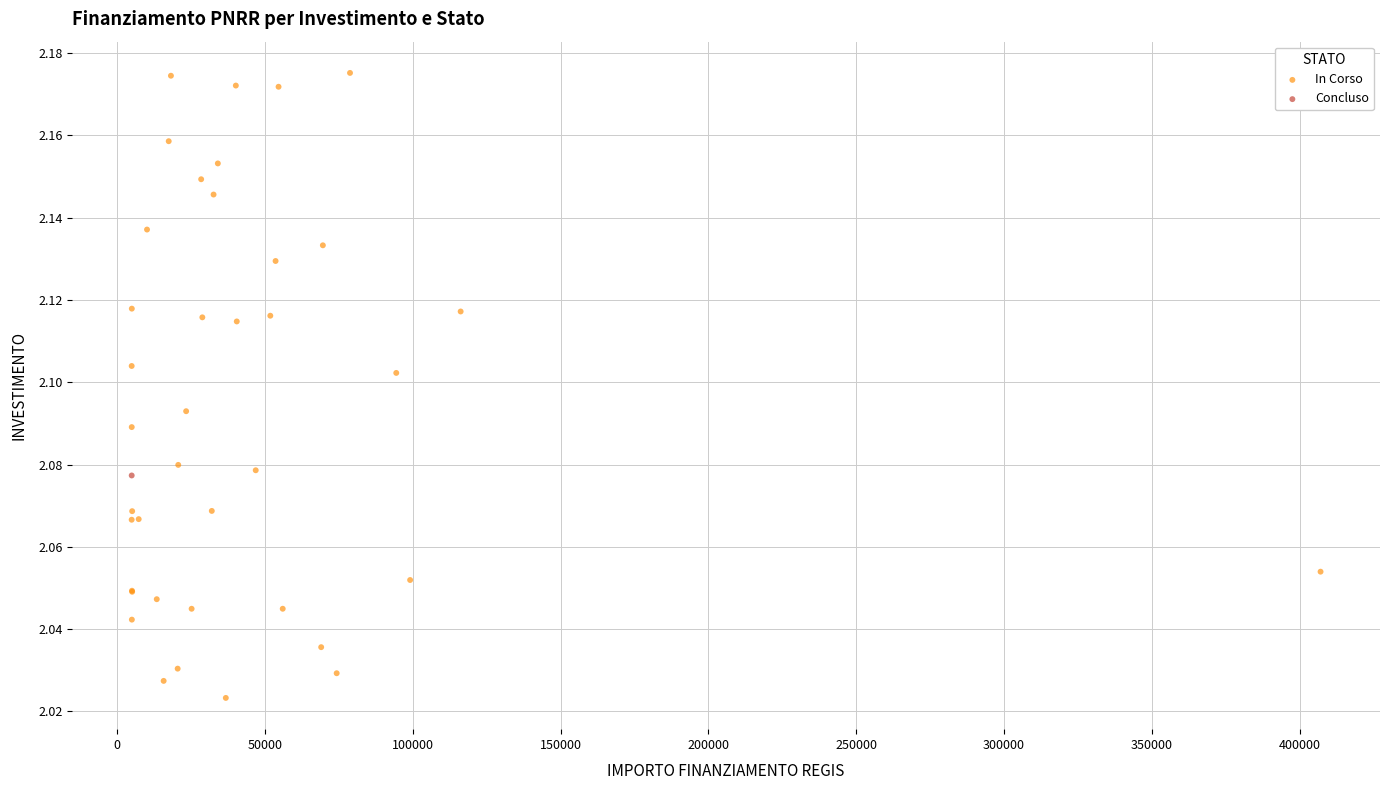

What are all the series names shown in the legend?

In Corso, Concluso